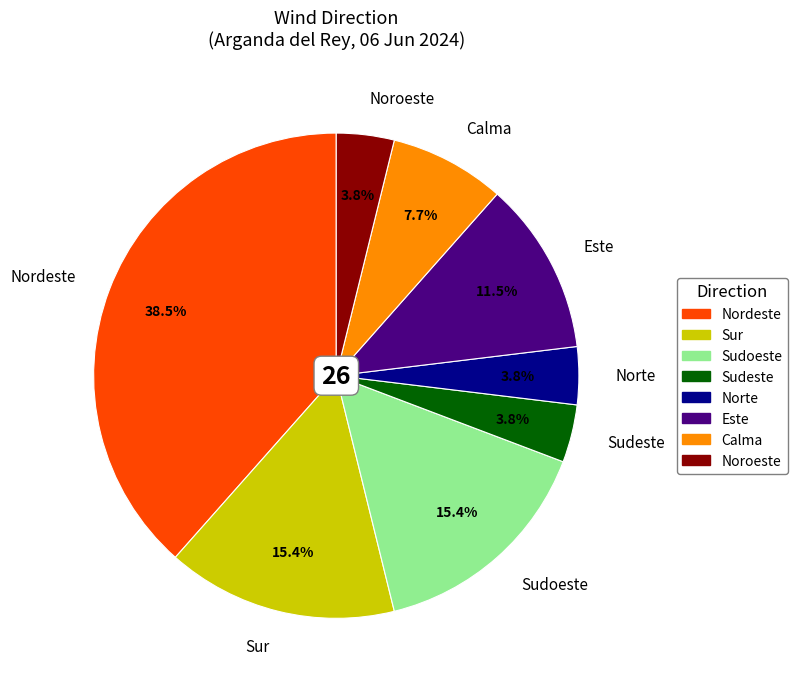

Between Norte and Calma, which is larger?

Calma